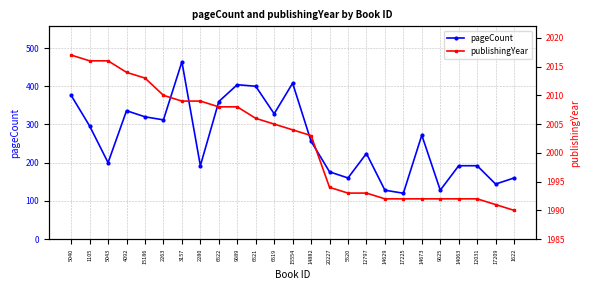

The pageCount series shows 486 at 6522. True or false?

False